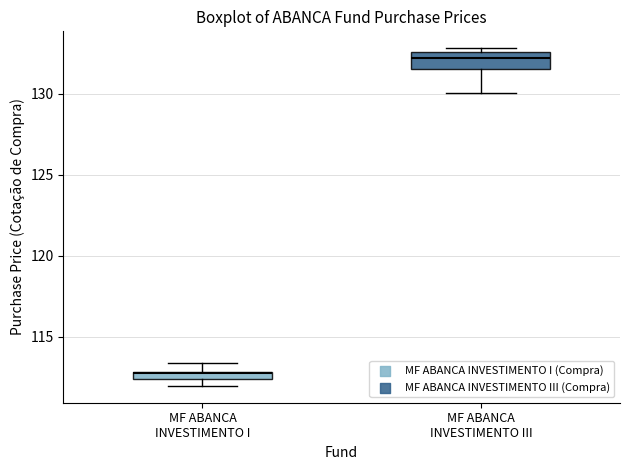

Where is the upper edge of the box for MF ABANCA INVESTIMENTO I on the y-axis? The values are not printed on the chart, so give them approximately, as read against the axis.

113.0